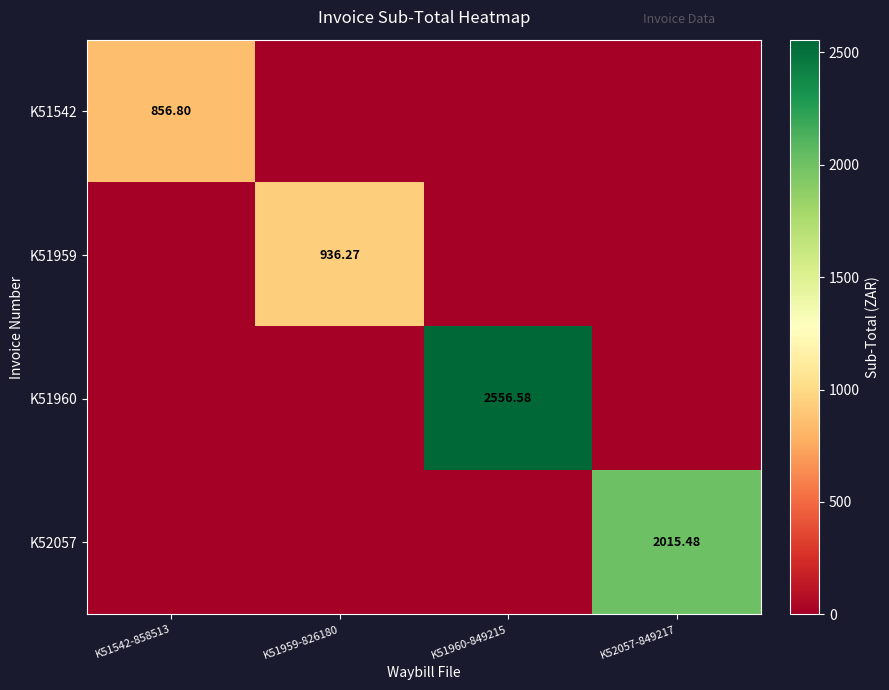

What is the highest value of the K51959 series?

936.3